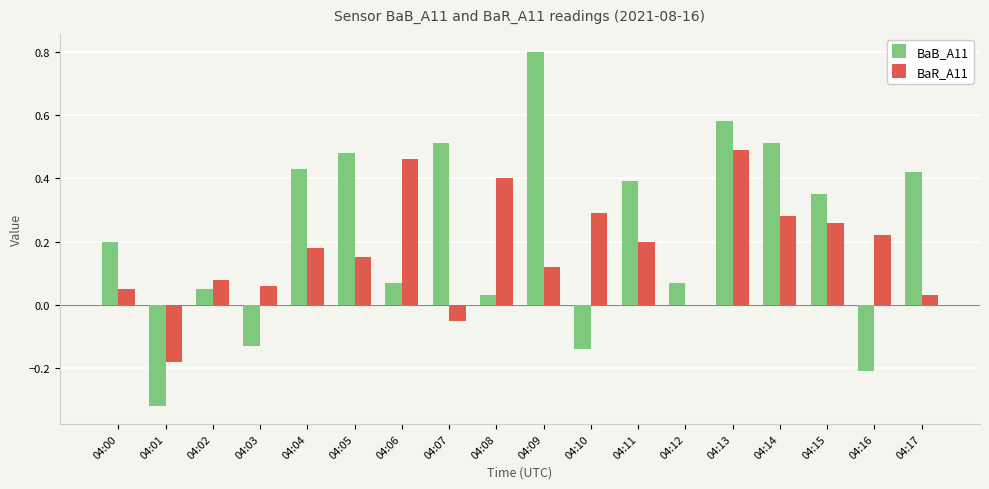

Are the bars grouped side by side (vs. stacked)?

Yes